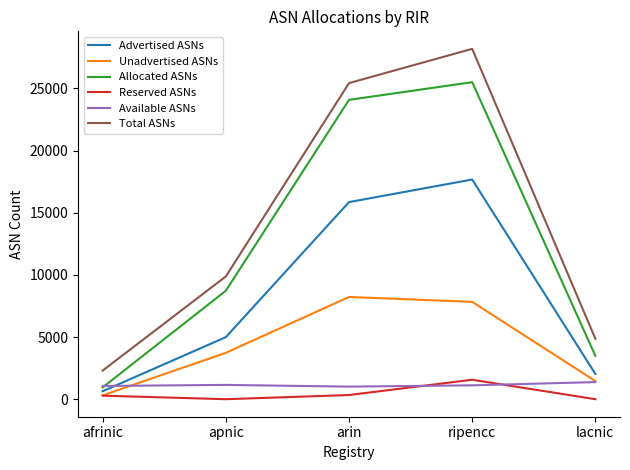

At which category does Allocated ASNs reach its first local peak?

ripencc